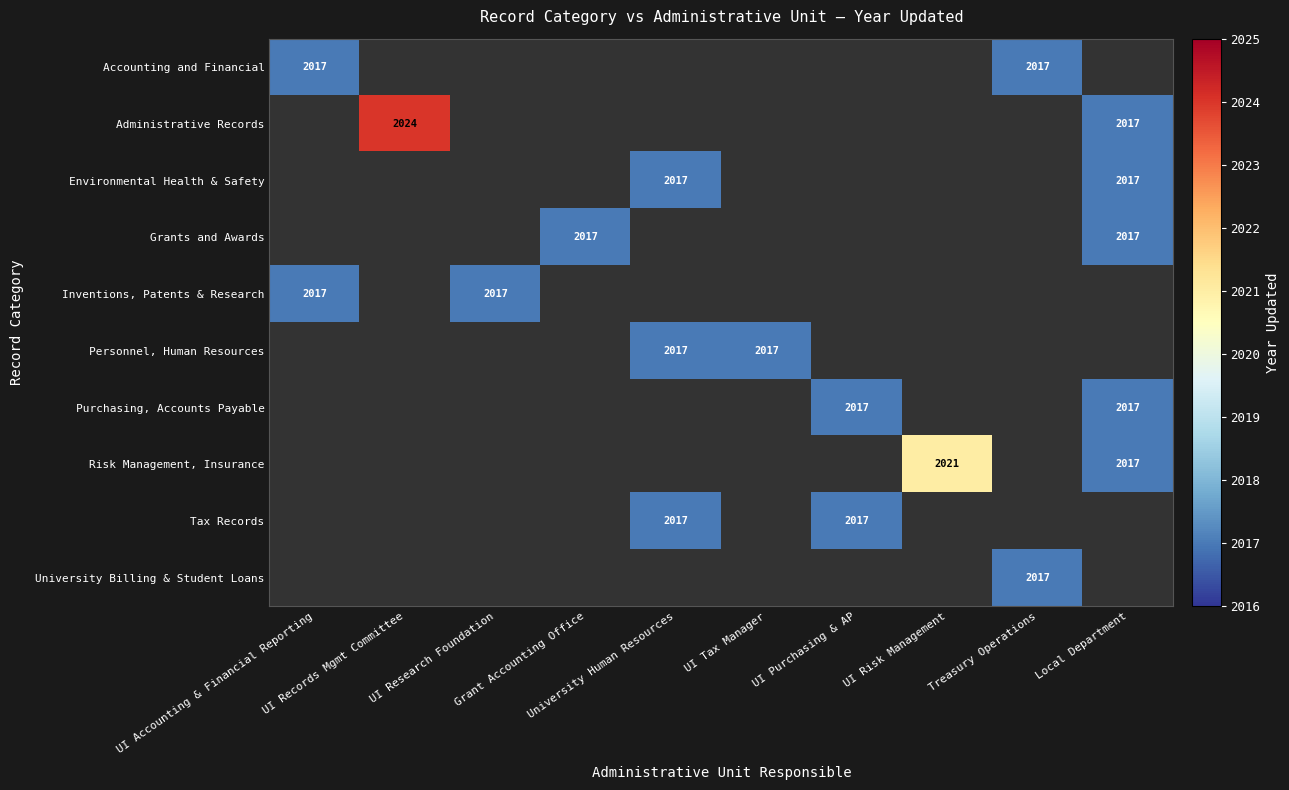

Count the number of categories in the chart.

10